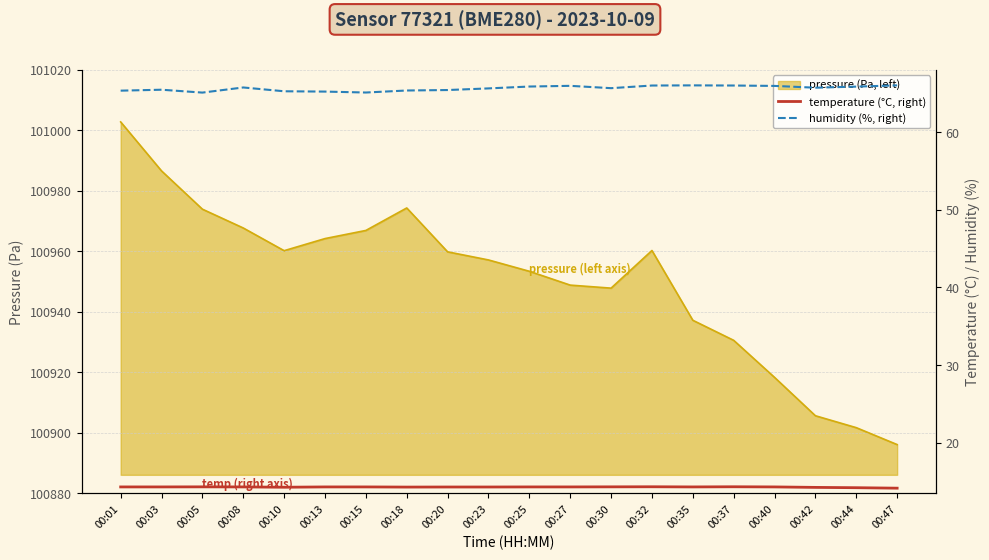

What is the maximum value for humidity?

66.0